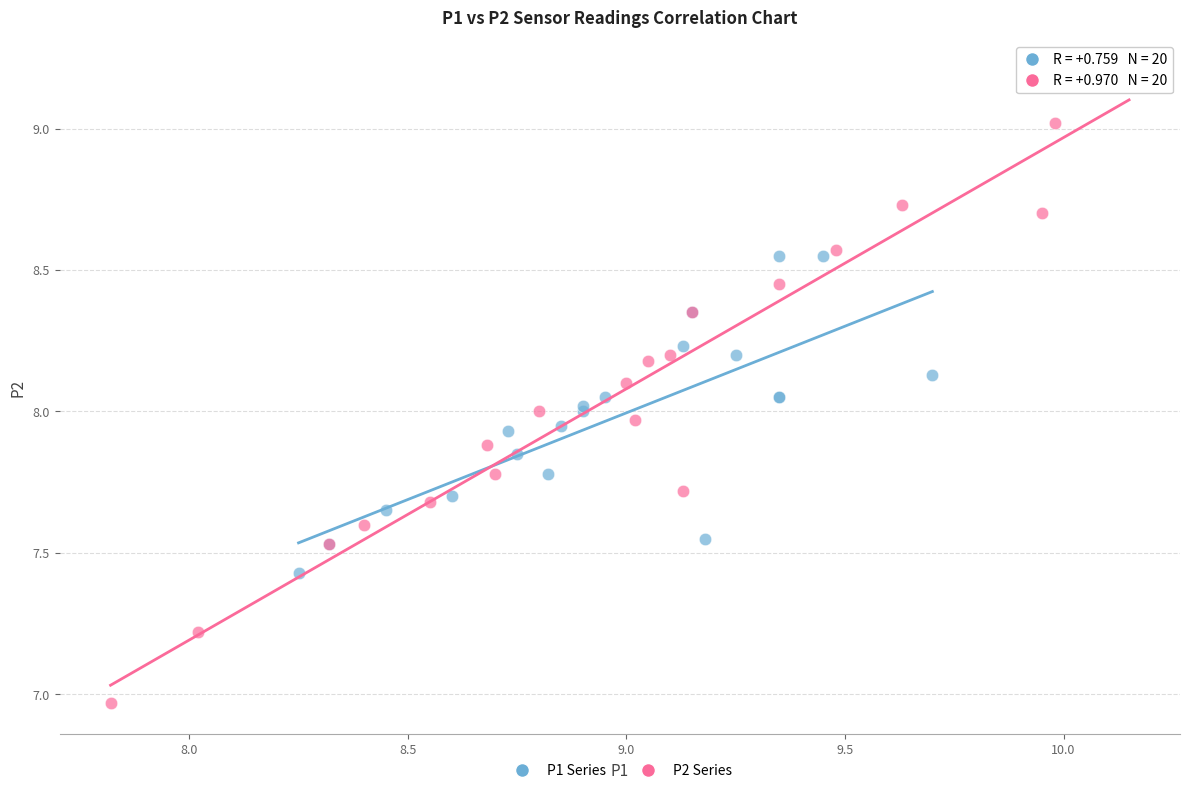

Which series has the widest spread of Y values?

P2 Series